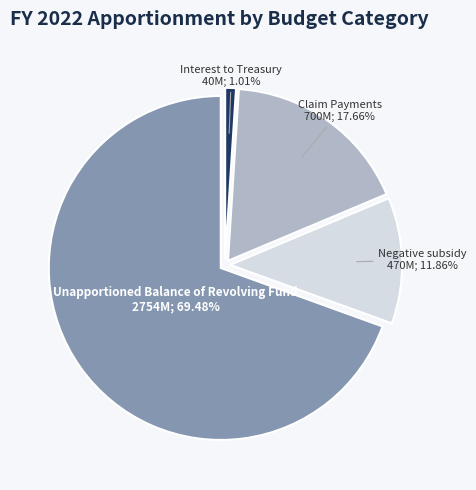

Does any single category account for the majority?

Yes